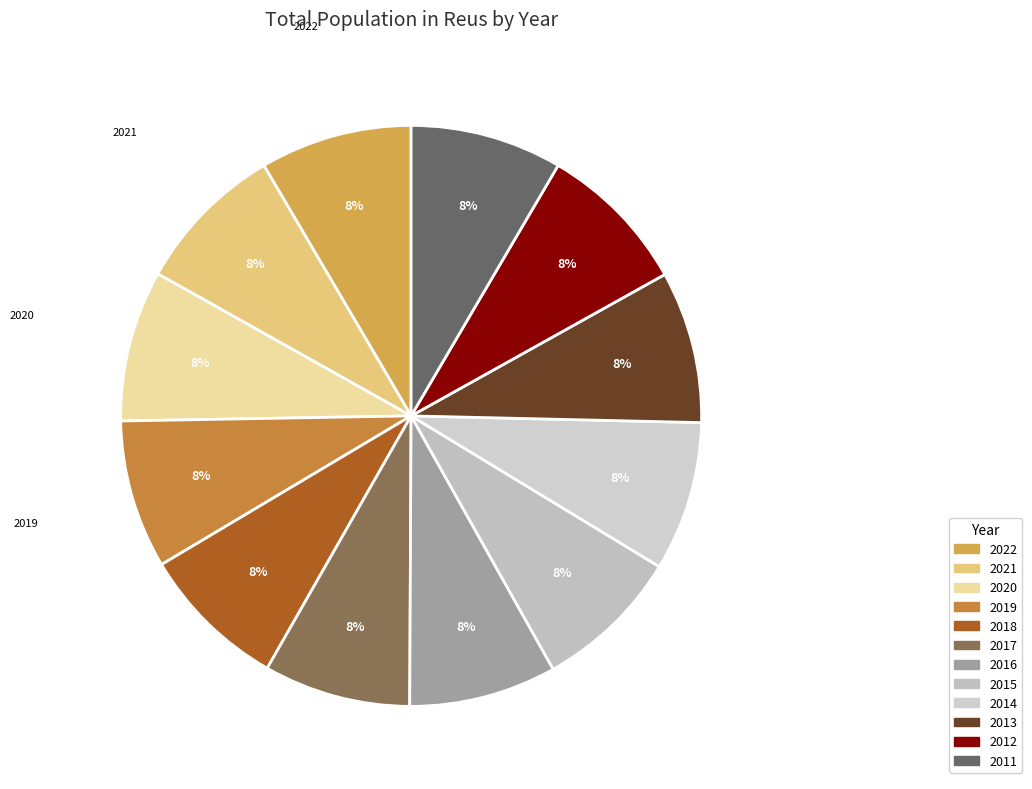

Which slice is the largest?

2013